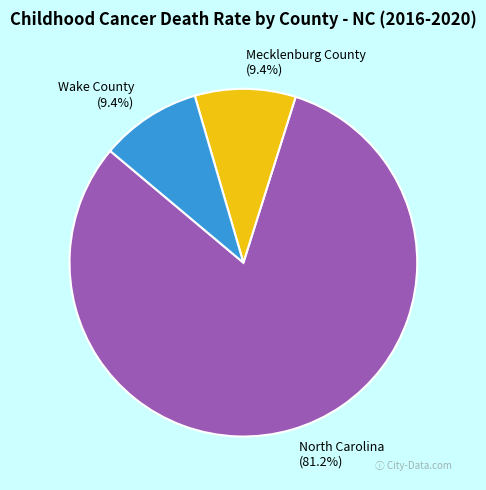

Is North Carolina the majority of the pie?

Yes